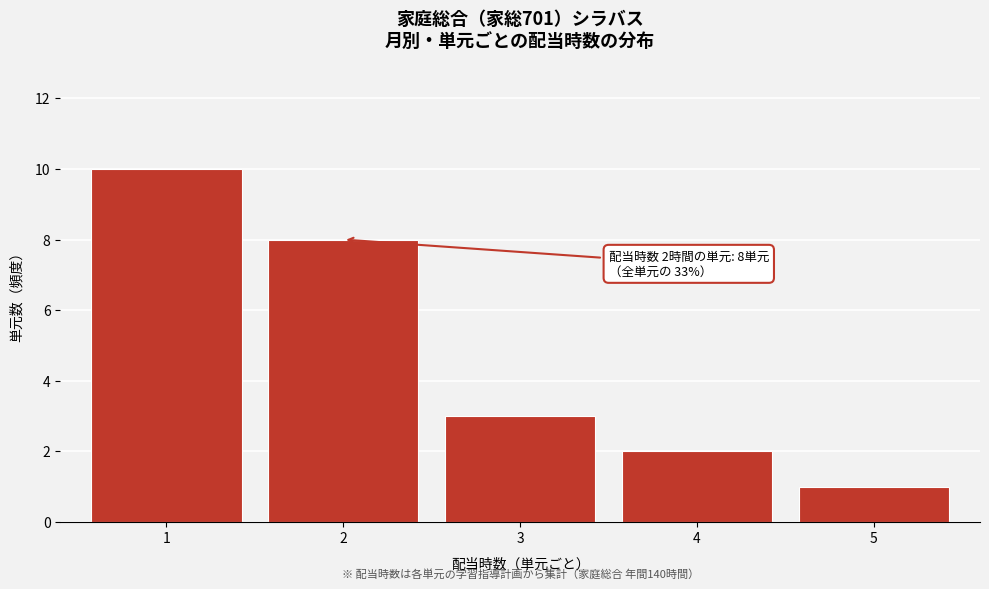

Reading left to right, extract all data points from this chart.

10	8	3	2	1